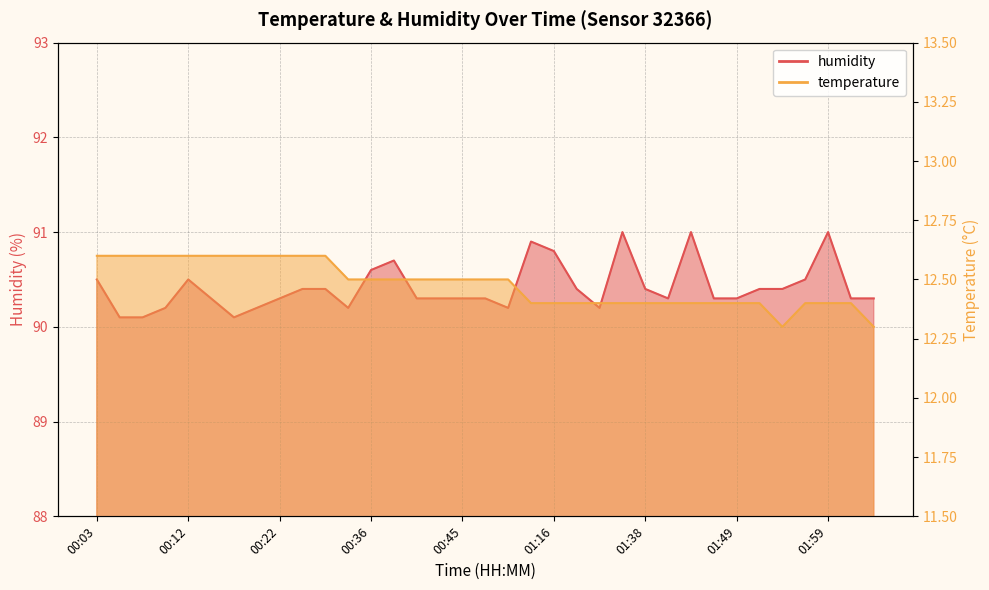

True or false: humidity and temperature intersect in this chart.

False